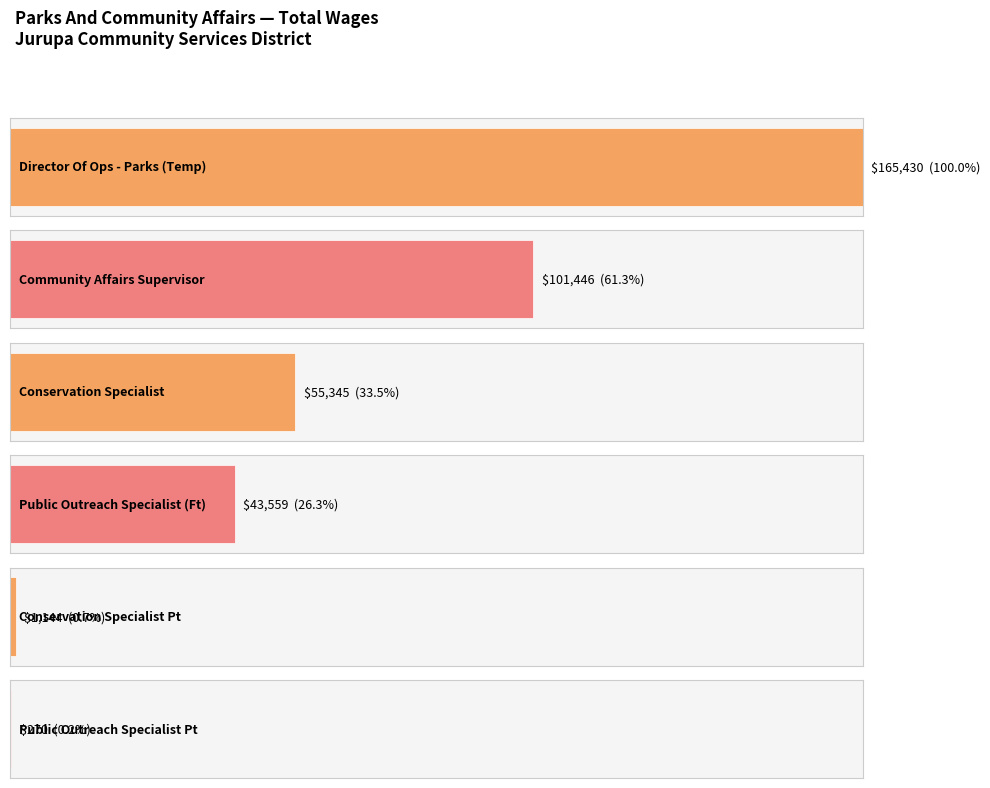

What is the maximum value shown in the chart?

165430